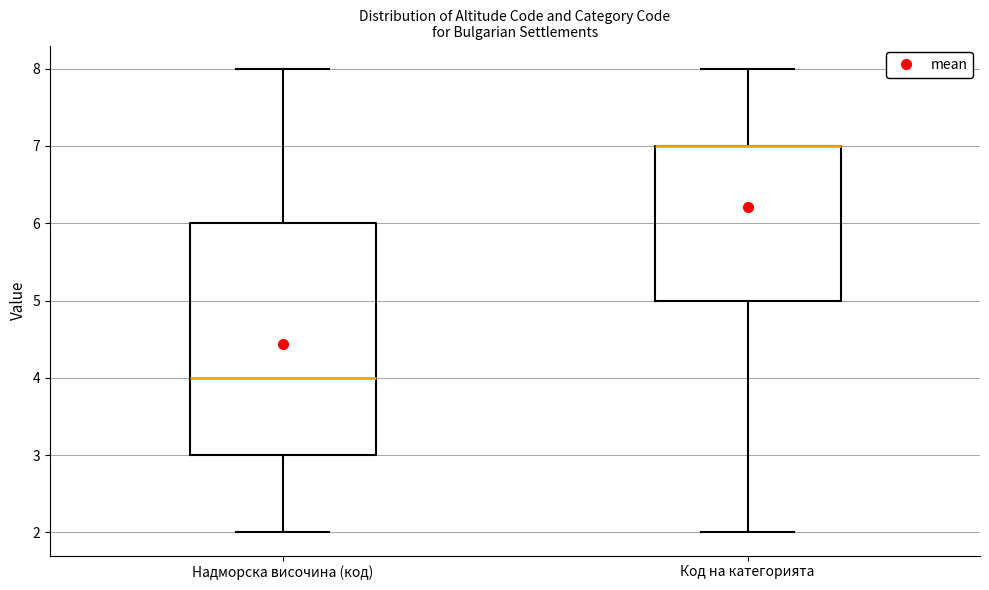

Reading left to right, read every box against the y-axis: the position of its median line, the range the box covers, and the ends of its whiskers. The values are not printed on the chart, so give them approximately, as read against the axis.

Надморска височина (код): median 4, box 3 to 6, whiskers 2 to 8
Код на категорията: median 7 (drawn on the box's upper edge), box 5 to 7, whiskers 2 to 8